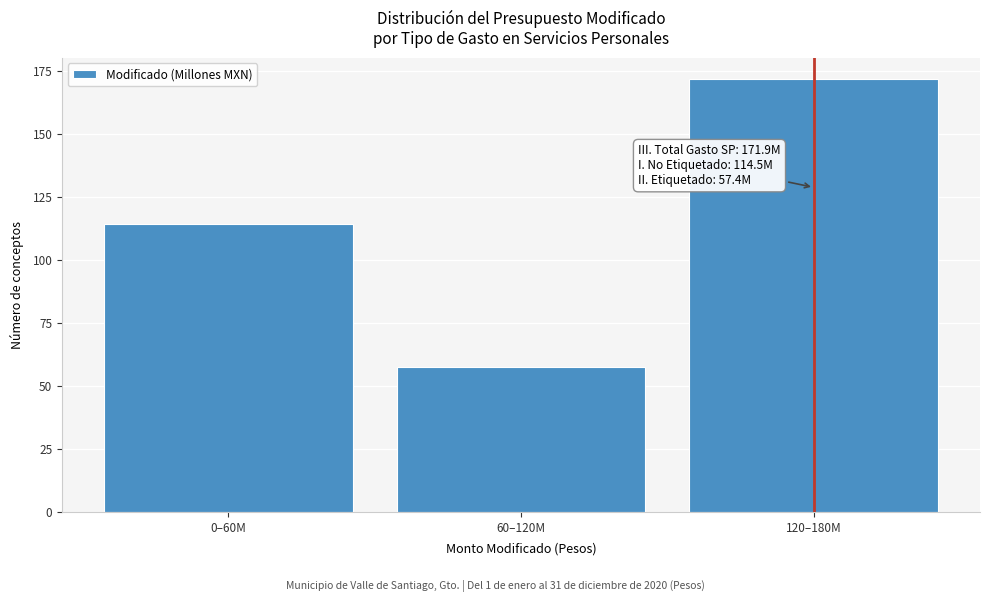

Reading right to left, what are all the values shown in this chart?

171.9	57.4	114.5